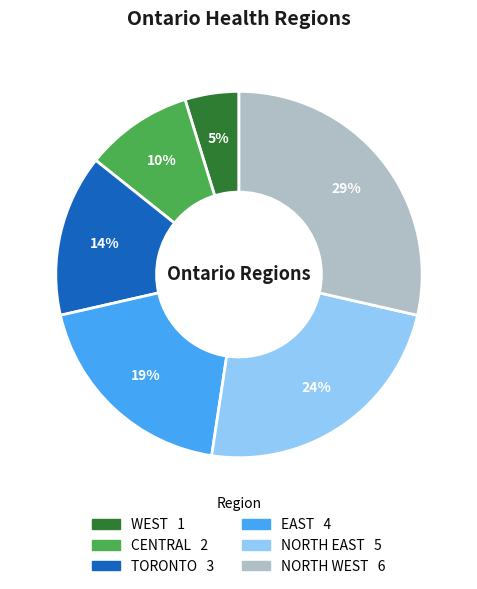

Is the sum of NORTH EAST and NORTH WEST greater than half?

Yes